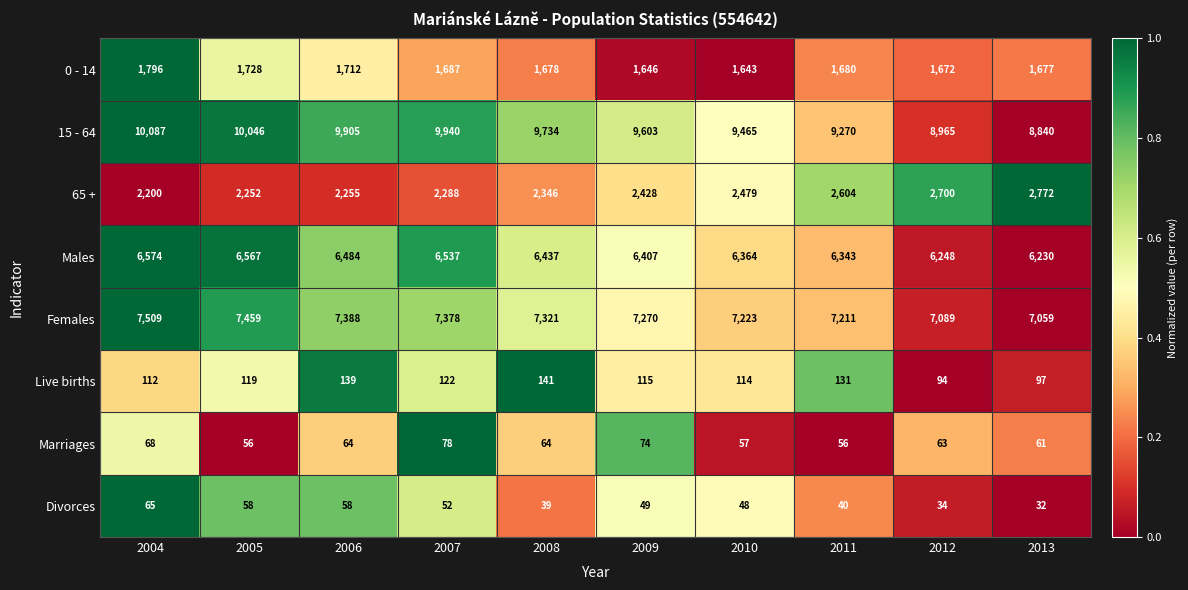

Is it true that 0 - 14 equals 429 at 2009?

False